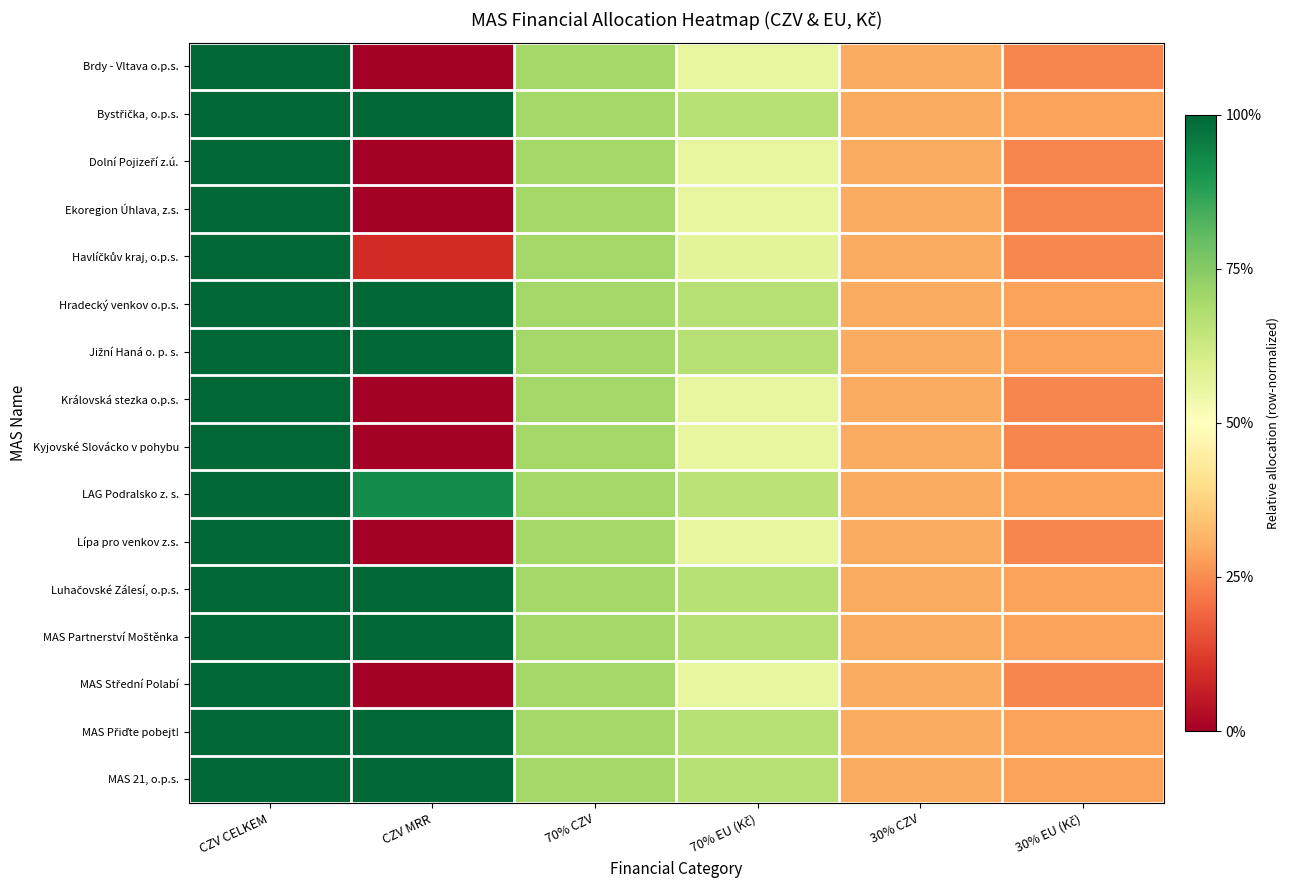

Between 30% EU (Kč) and 70% CZV, which is larger?

70% CZV